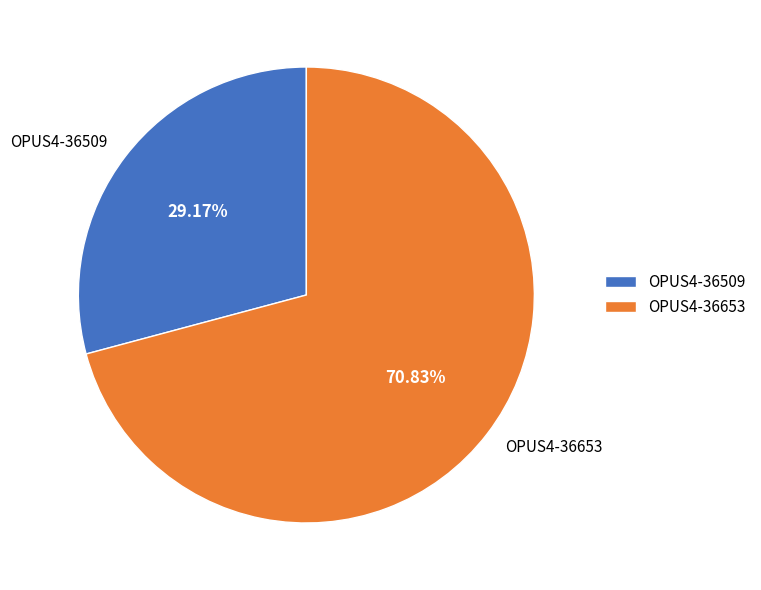

How many segments does this pie chart have?

2